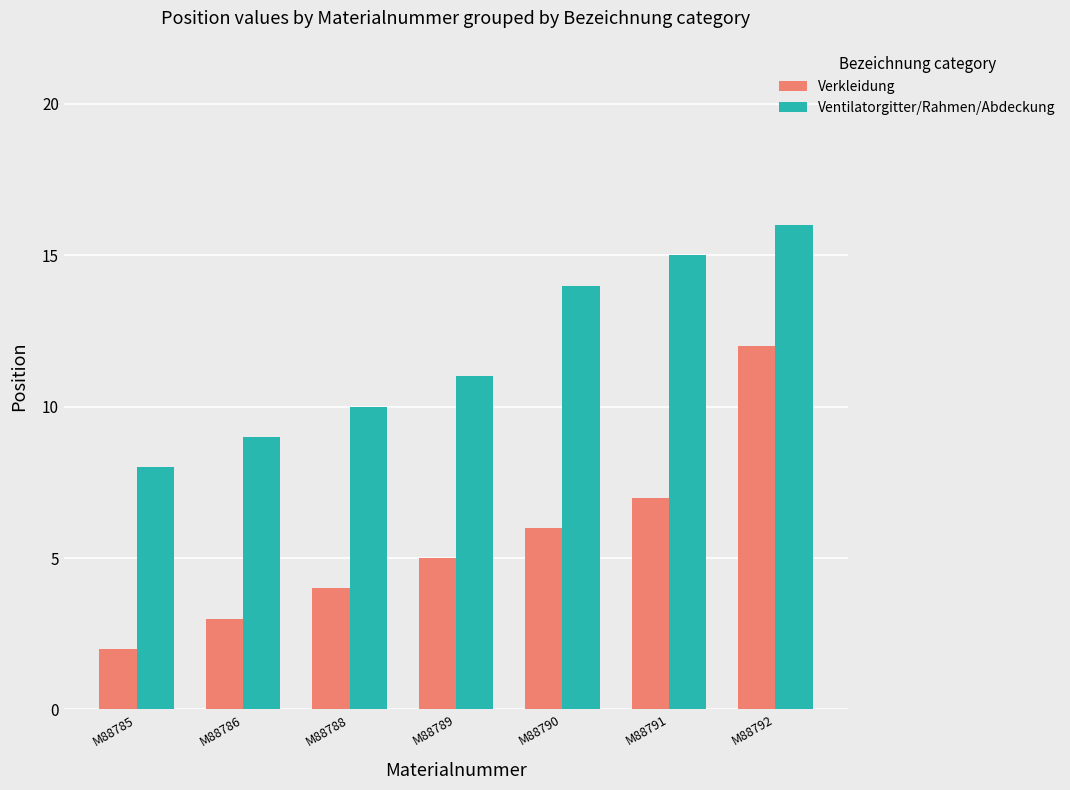

What is the value of the Ventilatorgitter/Rahmen/Abdeckung bar at the 6th from the left?

15